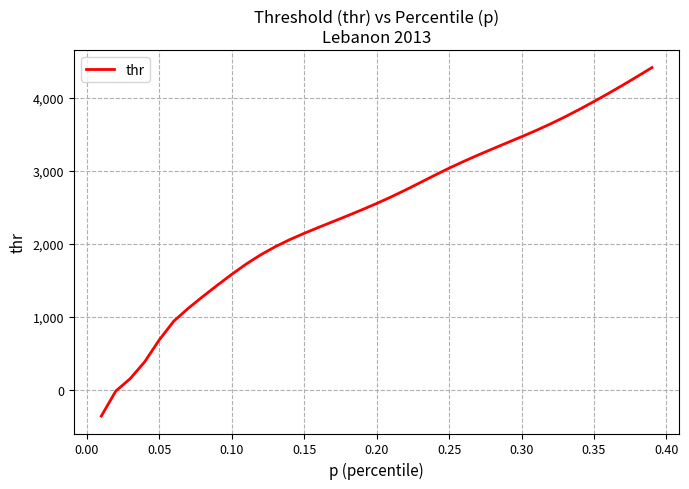

What is the minimum value shown in the chart?

-359.6